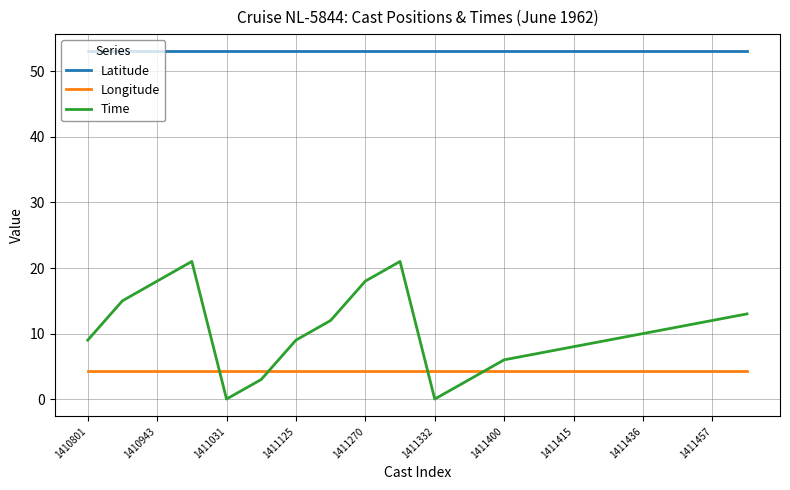

Which series has the largest range (max minus min)?

Time